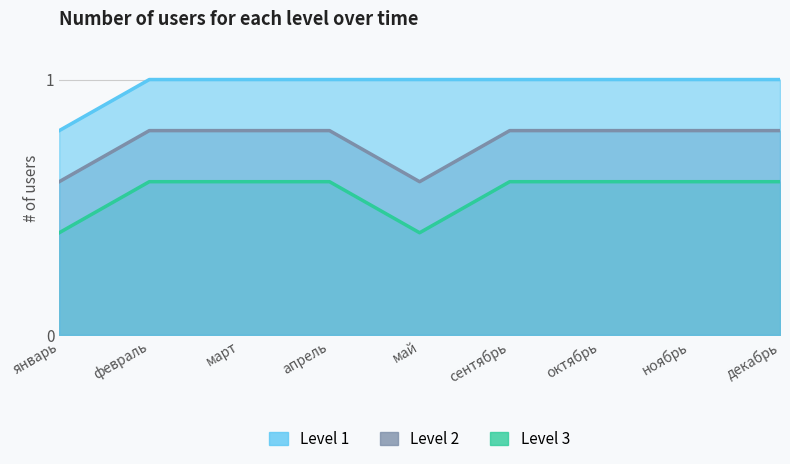

How many categories are shown in the chart?

9